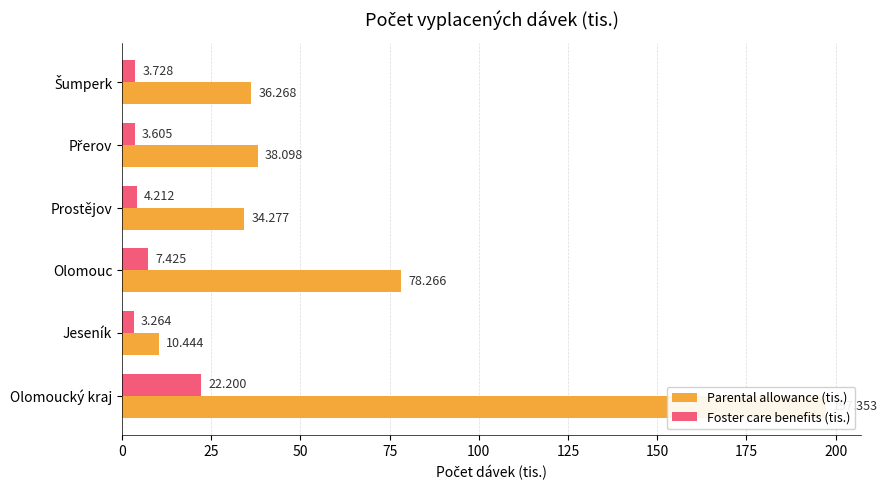

Are the bars grouped side by side (vs. stacked)?

Yes